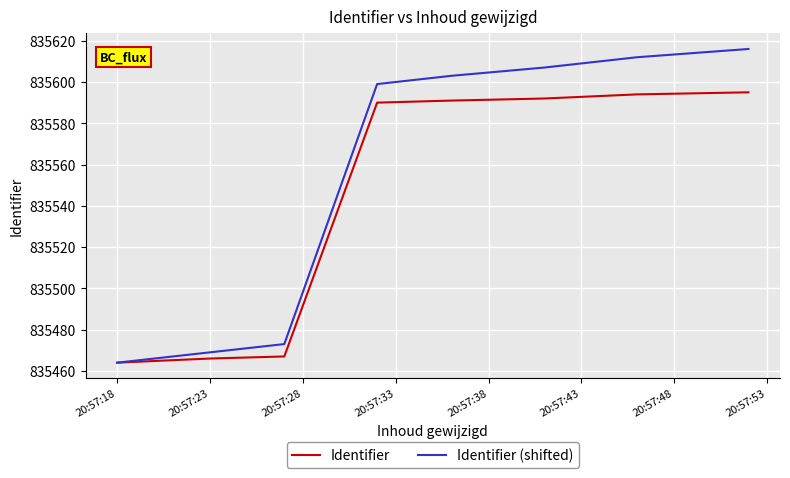

Rank the series by their average value, from lowest to highest.

Identifier, Identifier (shifted)